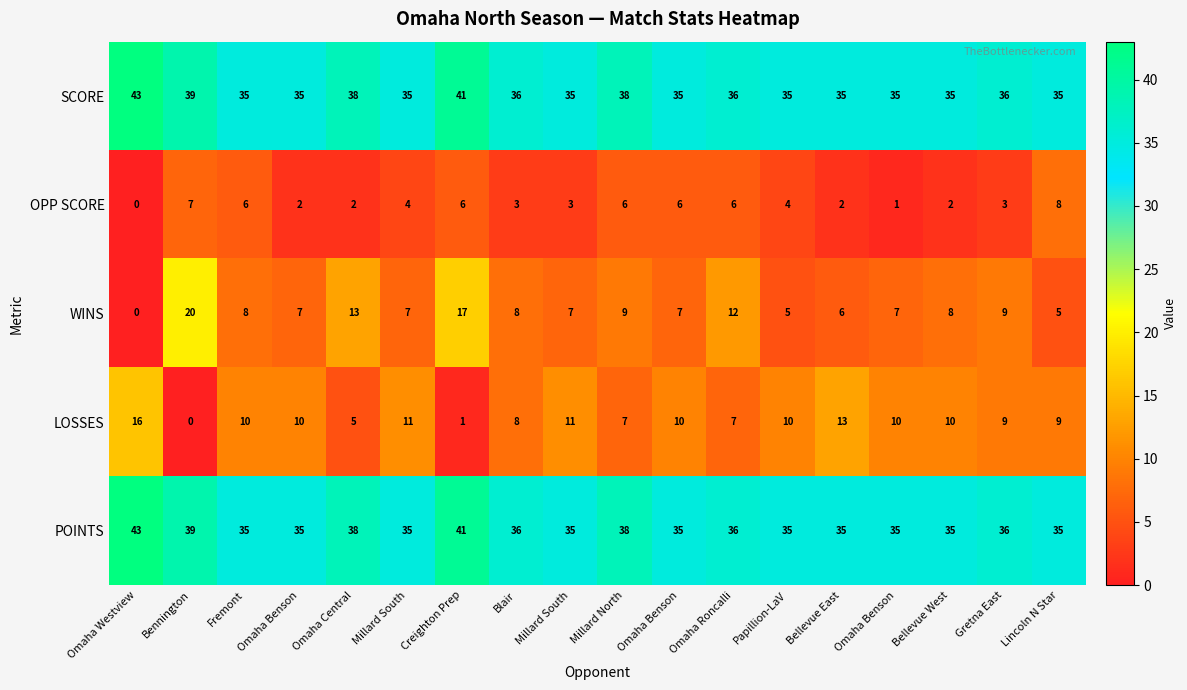

How many distinct data groups are displayed?

5